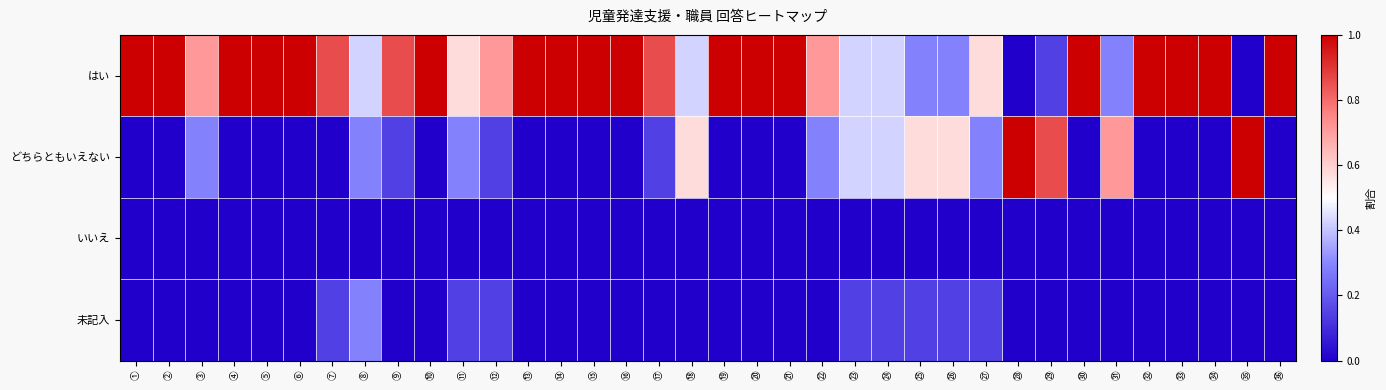

Rank the series by their maximum value, from highest to lowest.

はい, どちらともいえない, 未記入, いいえ